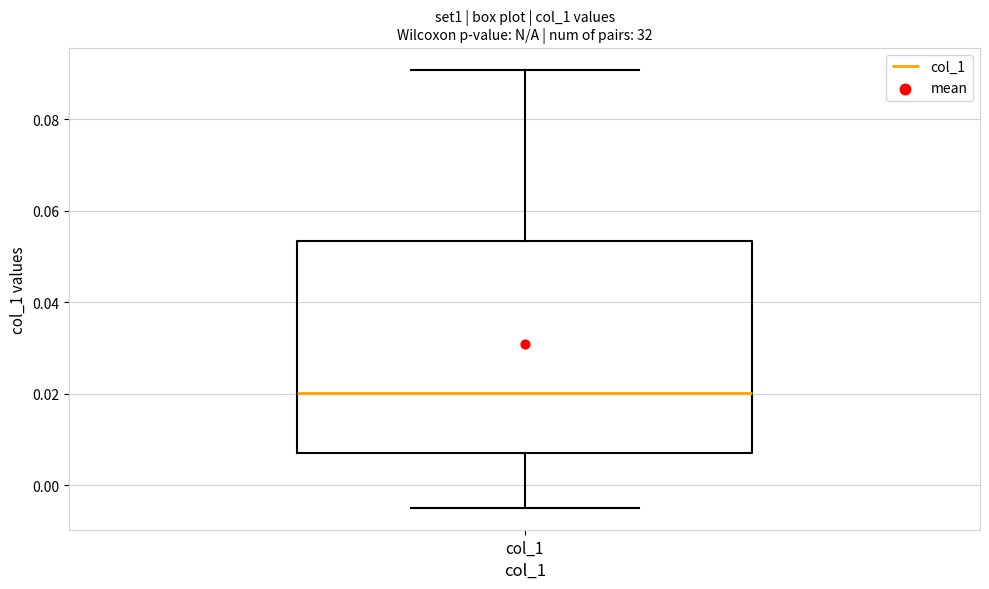

Transcribe this box plot: give where the median line is, the range the box spans, and where the two whiskers end, as read against the y-axis. The values are not printed on the chart, so give them approximately, as read against the axis.

median 0.020, box 0.008 to 0.054, whiskers -0.004 to 0.090